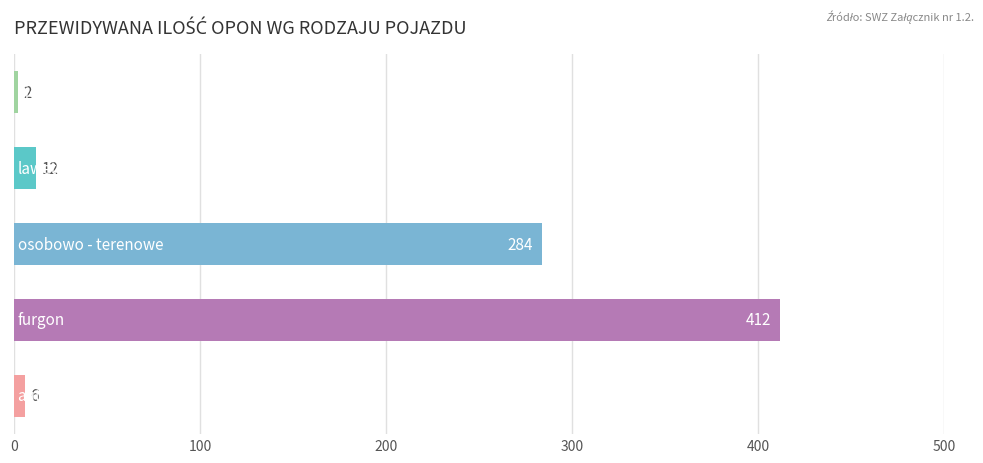

What is the average value?

143